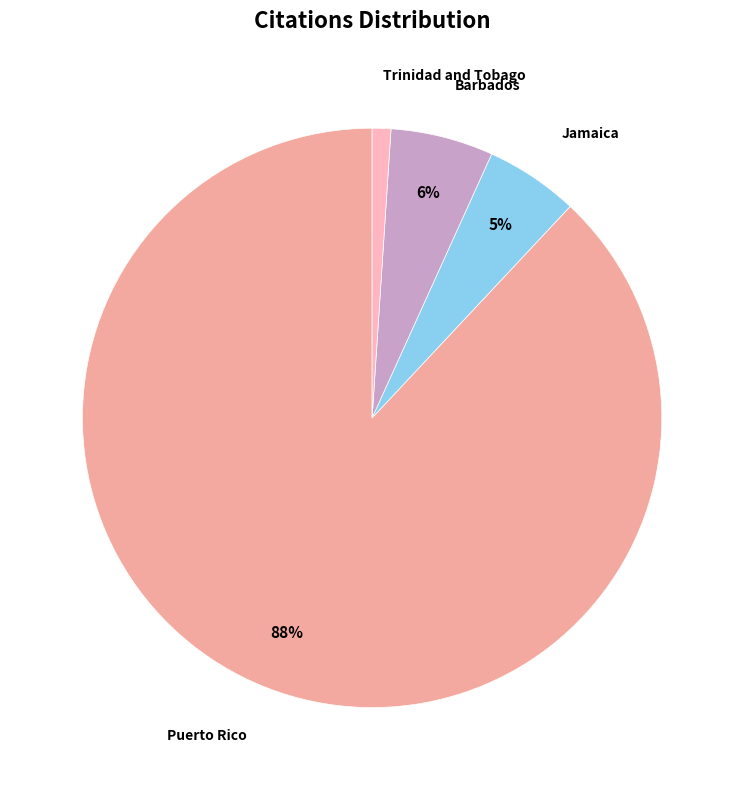

What percentage is the Puerto Rico slice, to the nearest percent?

88%